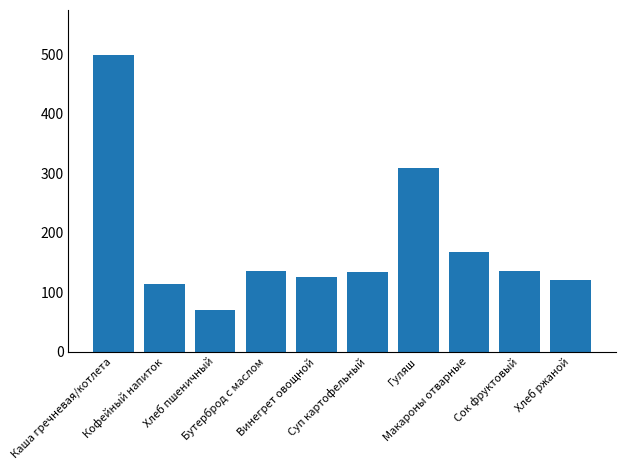

At which label is the value closest to 285?

Гуляш